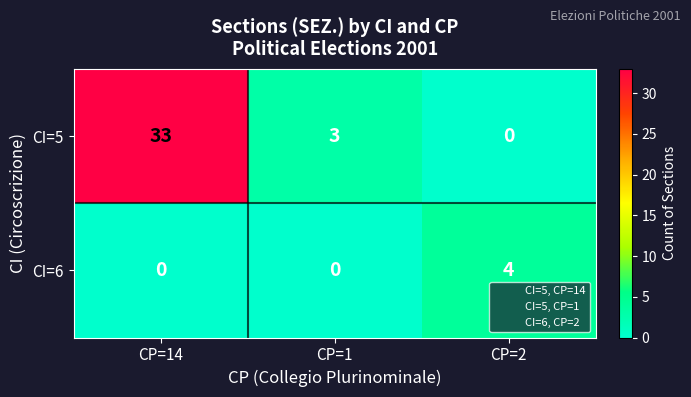

At which category is the sum across all series the highest?

CP=14